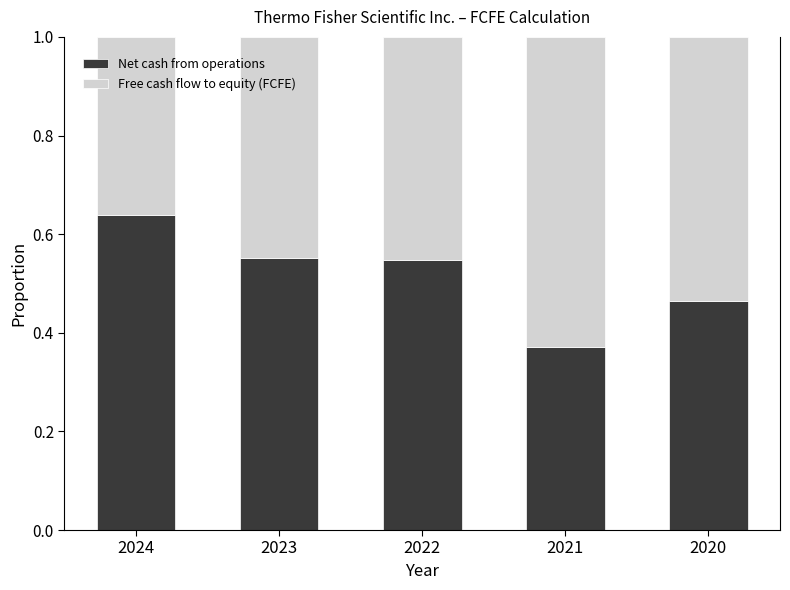

At which label does Net cash from operations reach its minimum?

2021